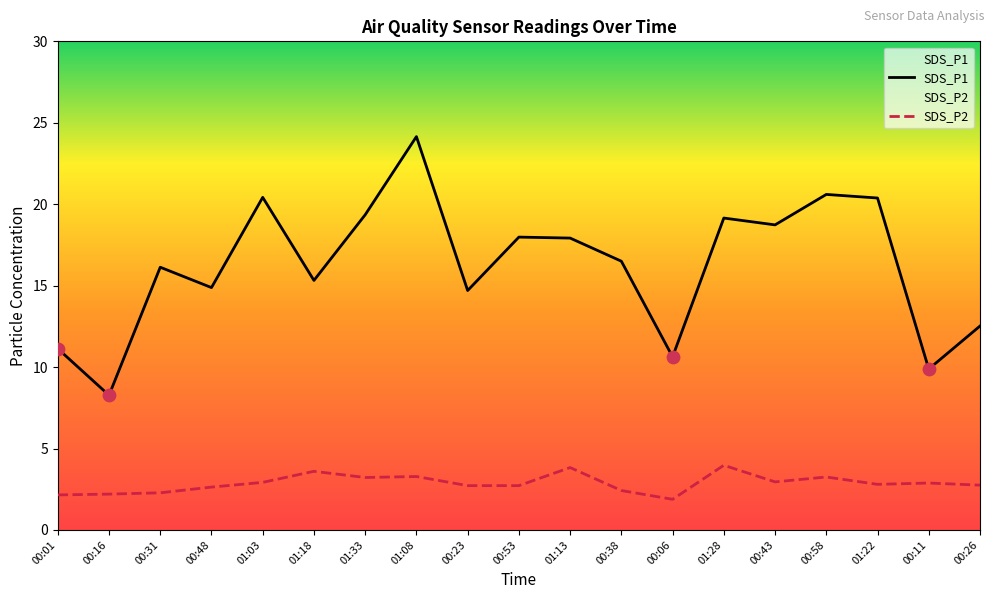

Which series reaches the maximum Y coordinate?

SDS_P1